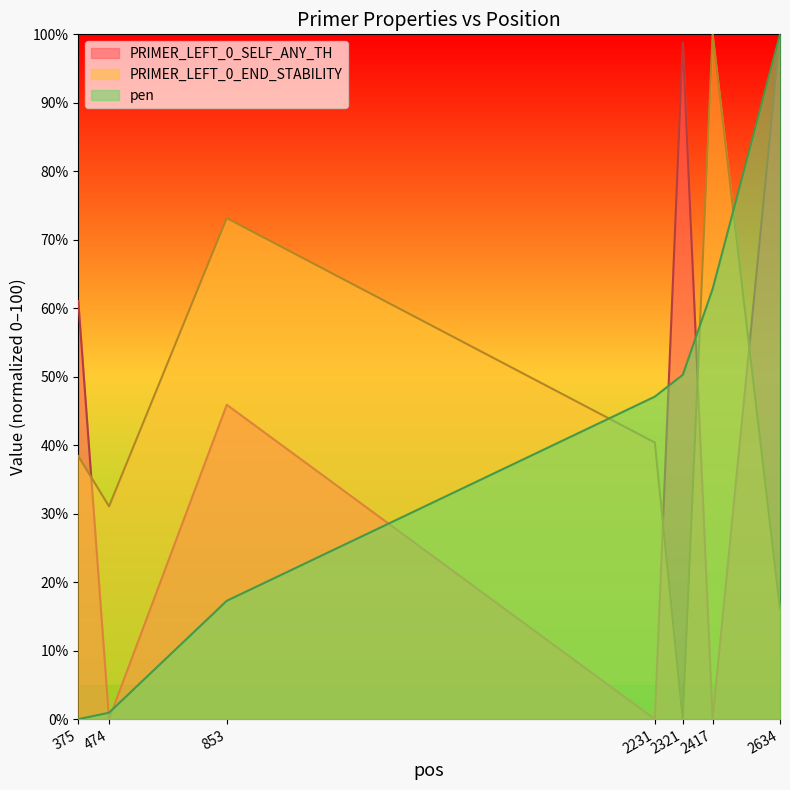

What is the difference between the maximum and second lowest values in the PRIMER_LEFT_0_SELF_ANY_TH series?

100.0